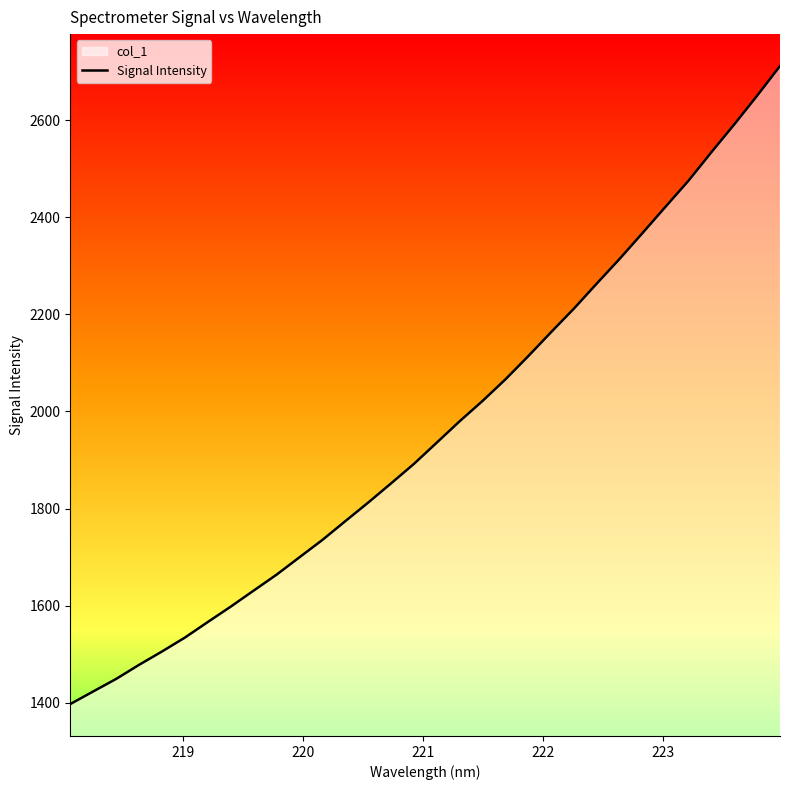

What is the sum of all values?

62839.0